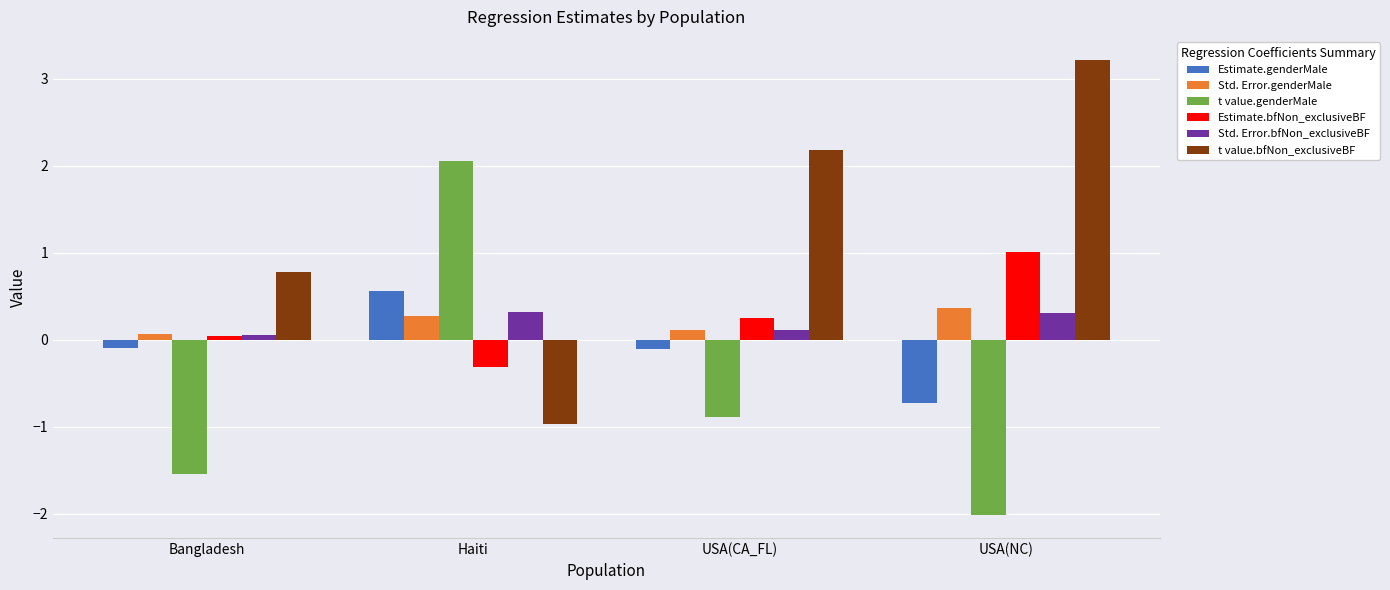

How many bars are there in each group?

6